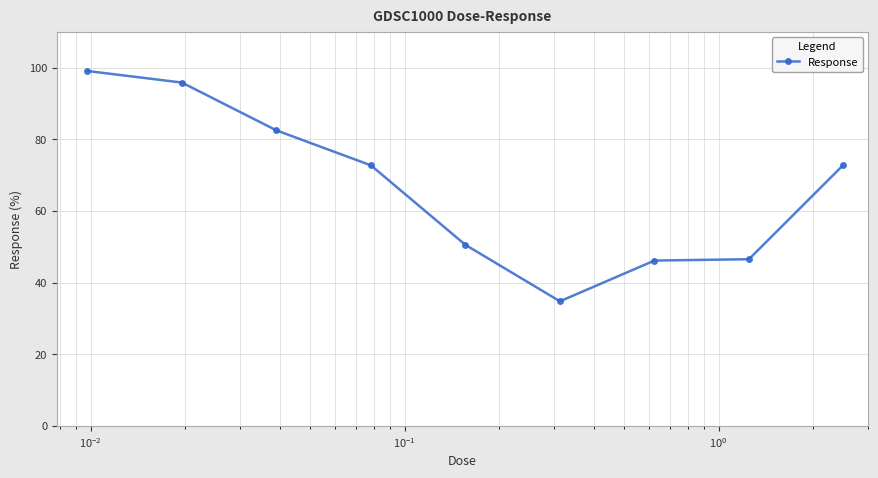

True or false: the data has more than 2 interior local peaks.

False